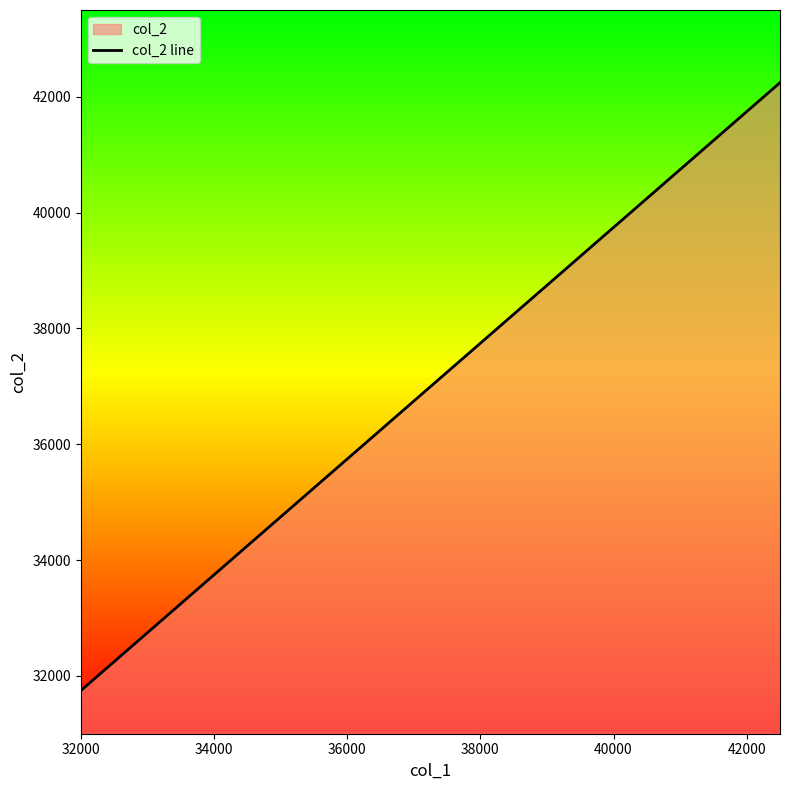

What is the sum of all values?

183825.0